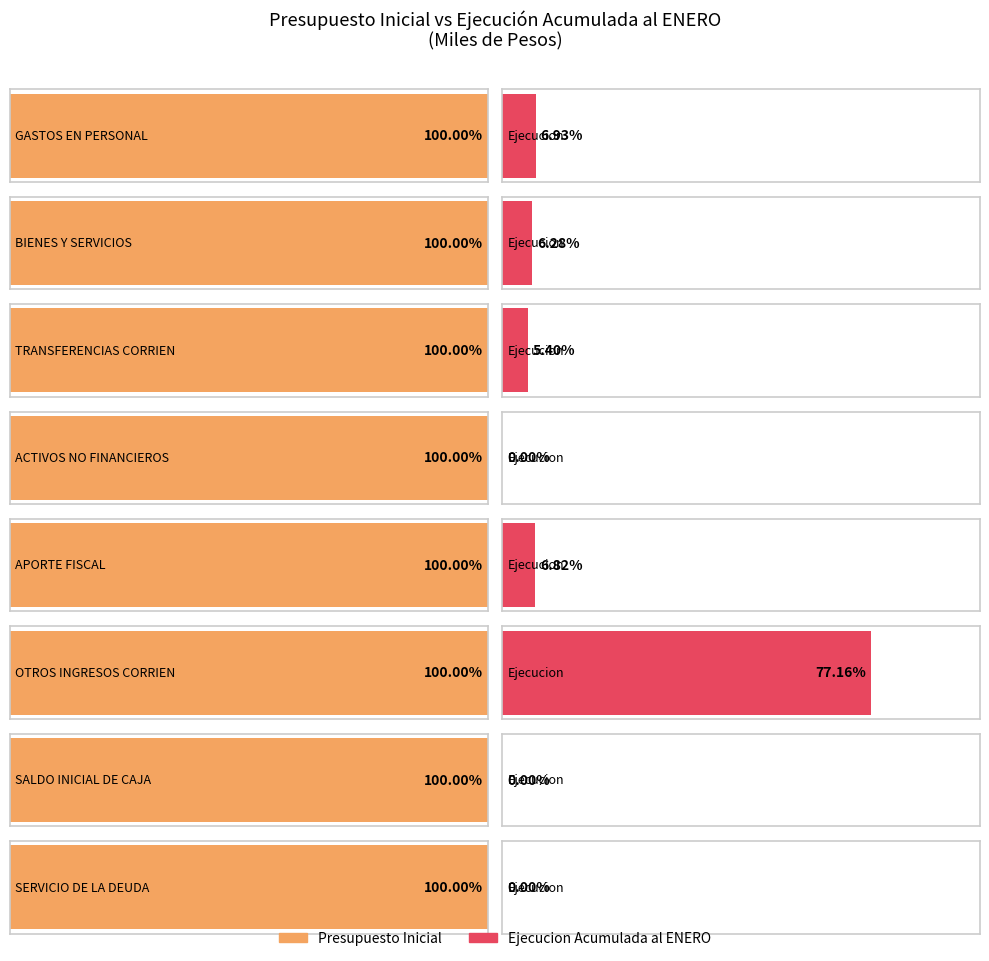

Where is Presupuesto Inicial nearest to the value 2135891?

GASTOS EN PERSONAL